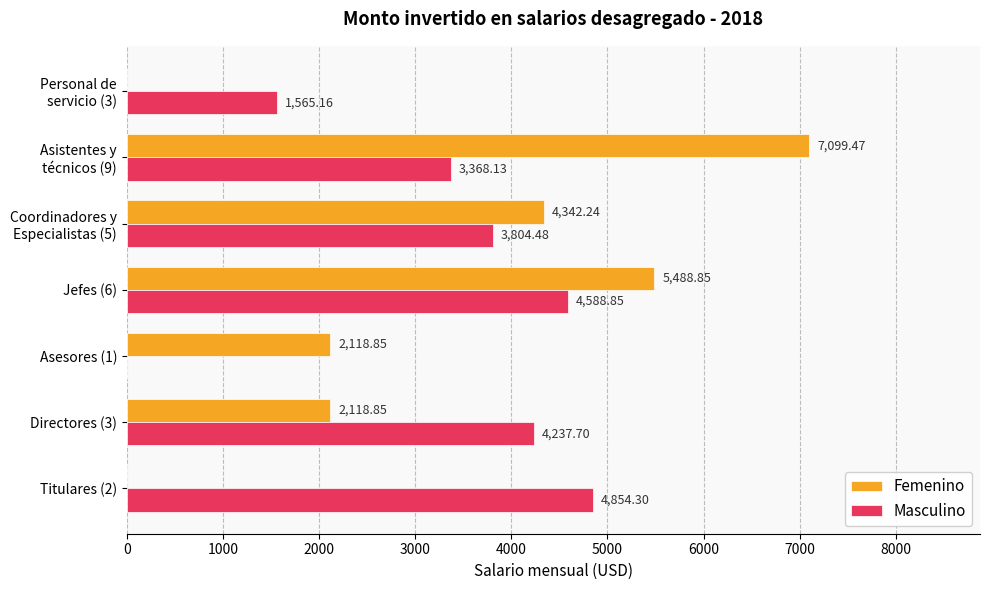

What is the sum of all Masculino values?

22418.6